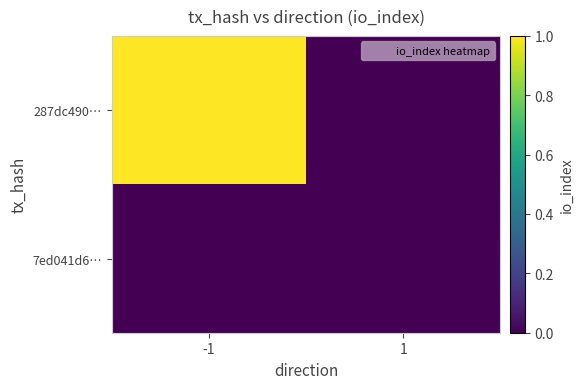

How many categories are shown in the chart?

2